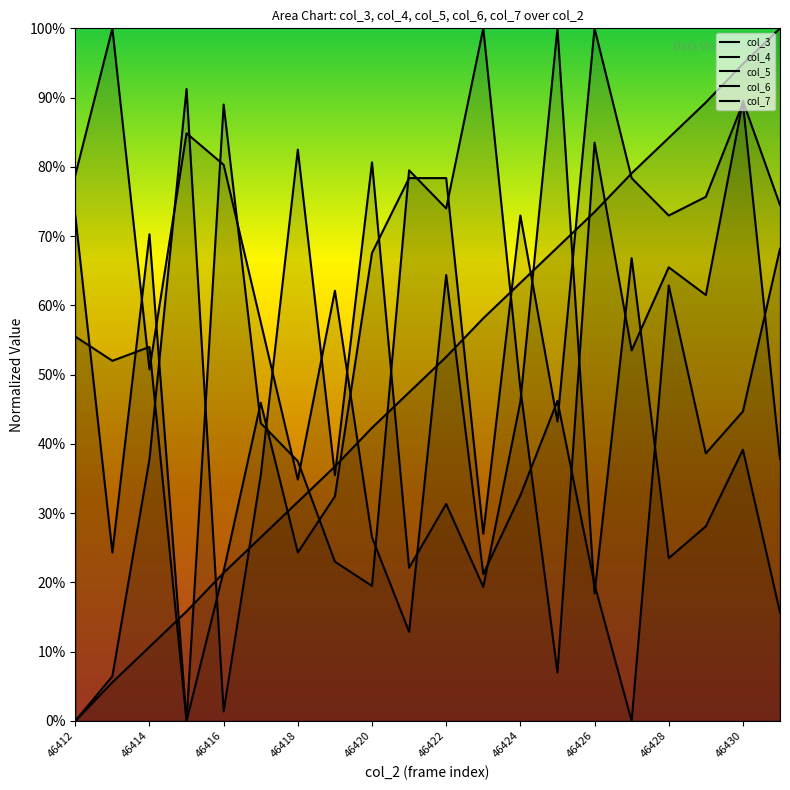

At 46430, list the series in order from largest to smallest.

col_3, col_6, col_7, col_4, col_5